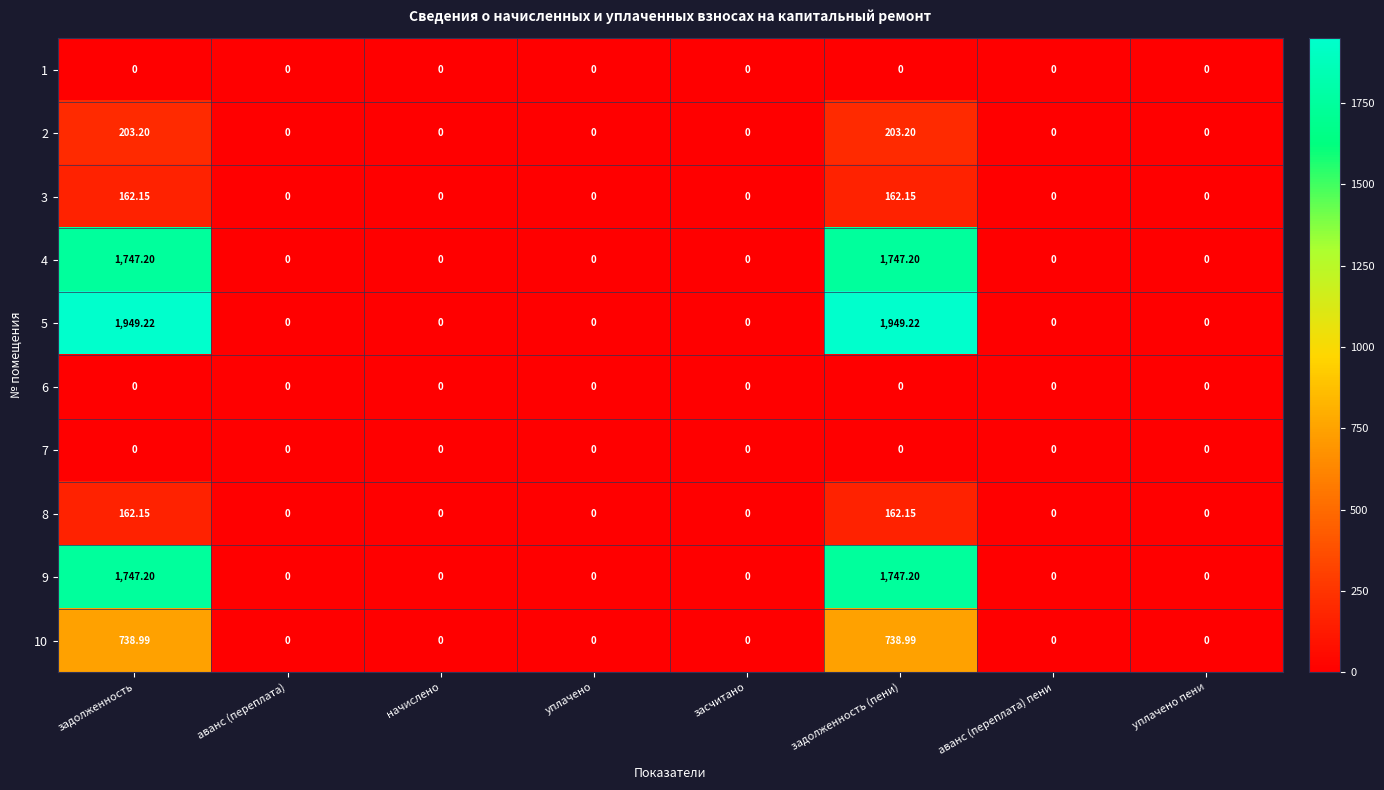

Is the value of 8 at задолженность greater than the value of 3 at уплачено пени?

Yes